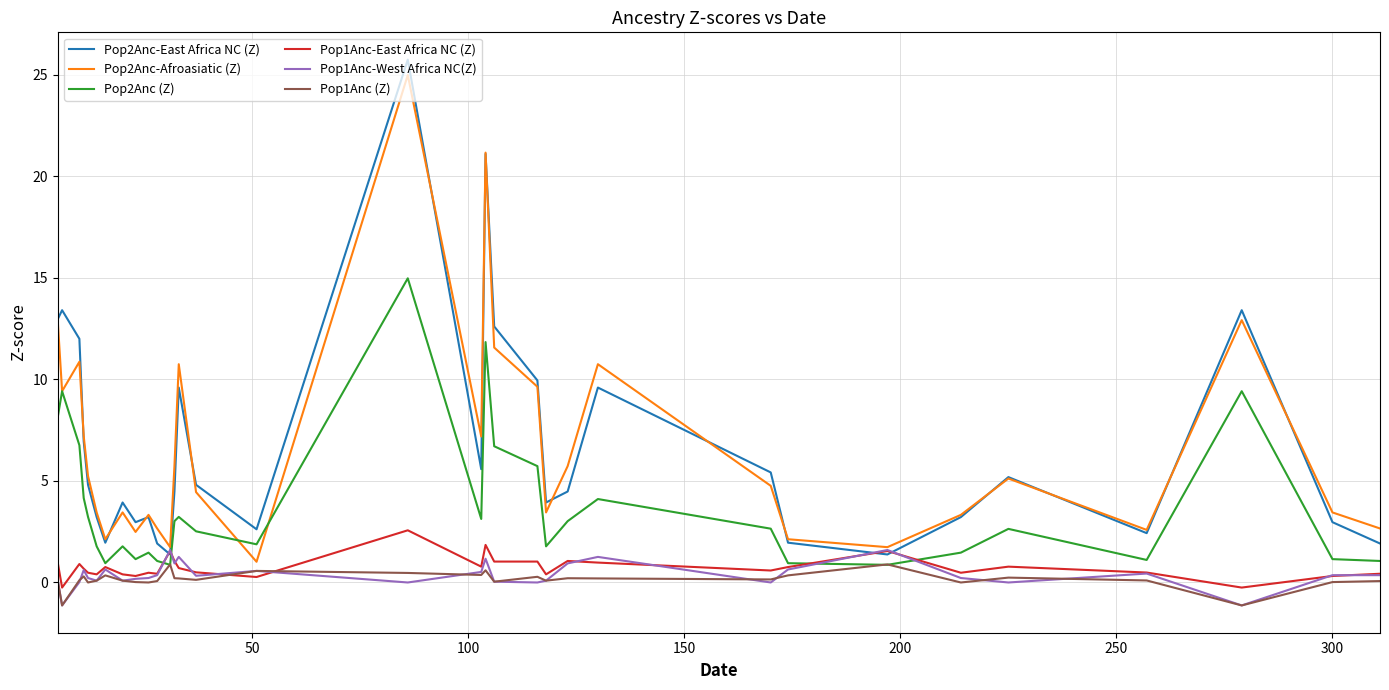

What is the greatest value displayed?

25.8